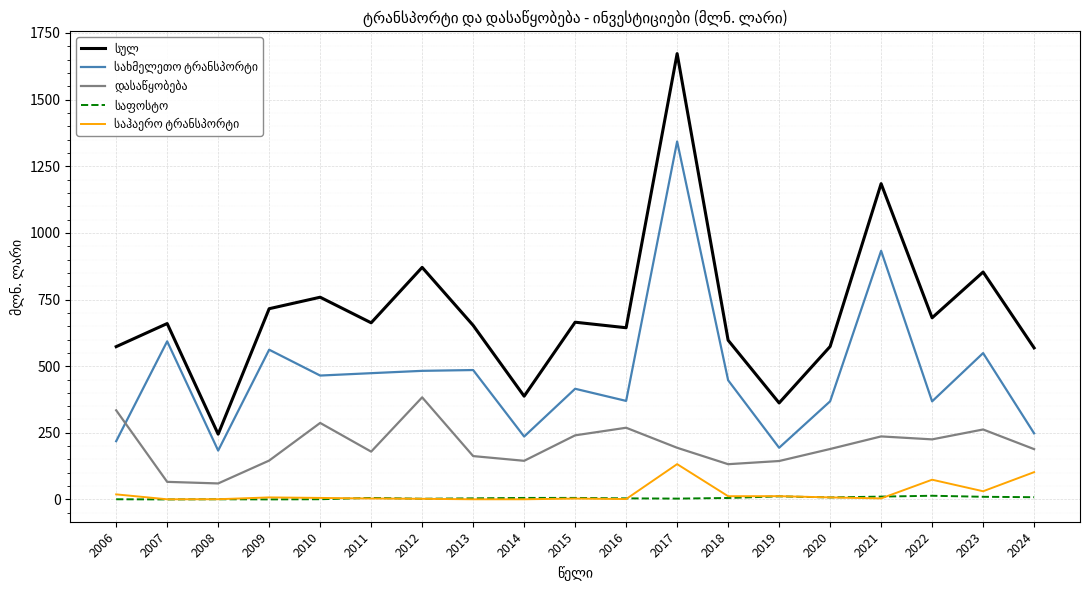

Which label corresponds to the largest value in the chart?

2017